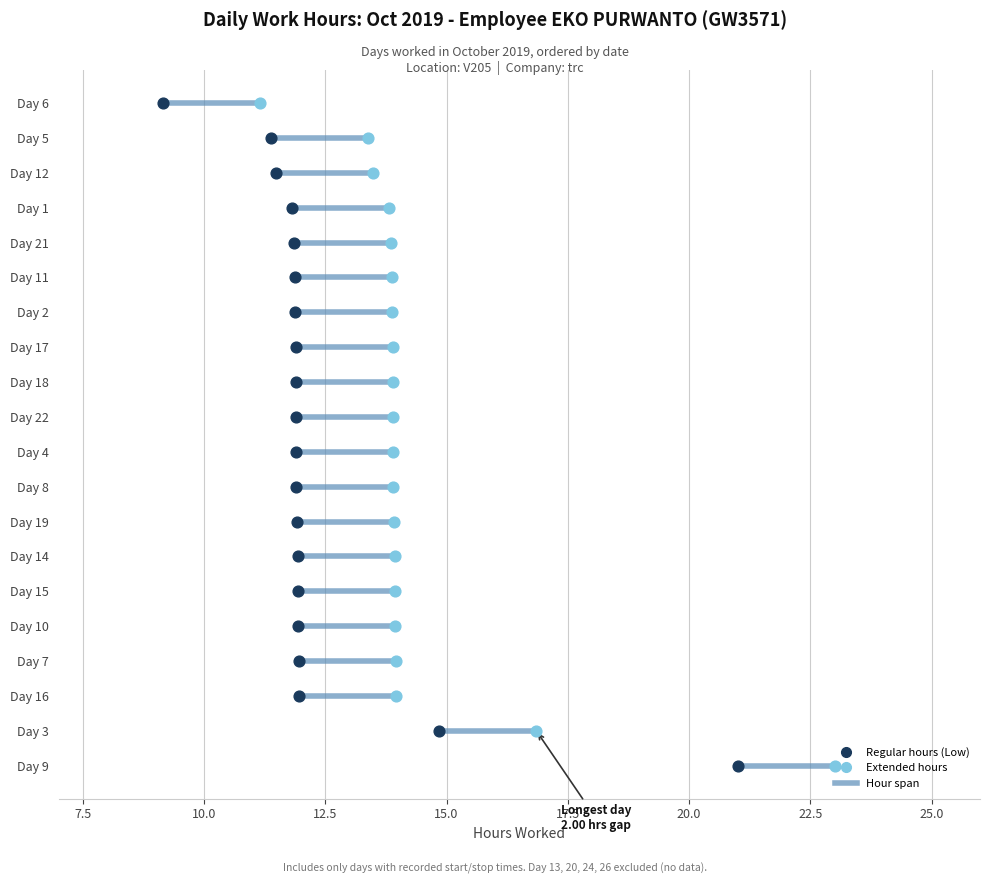

What is the total value across all series at 17?

25.8